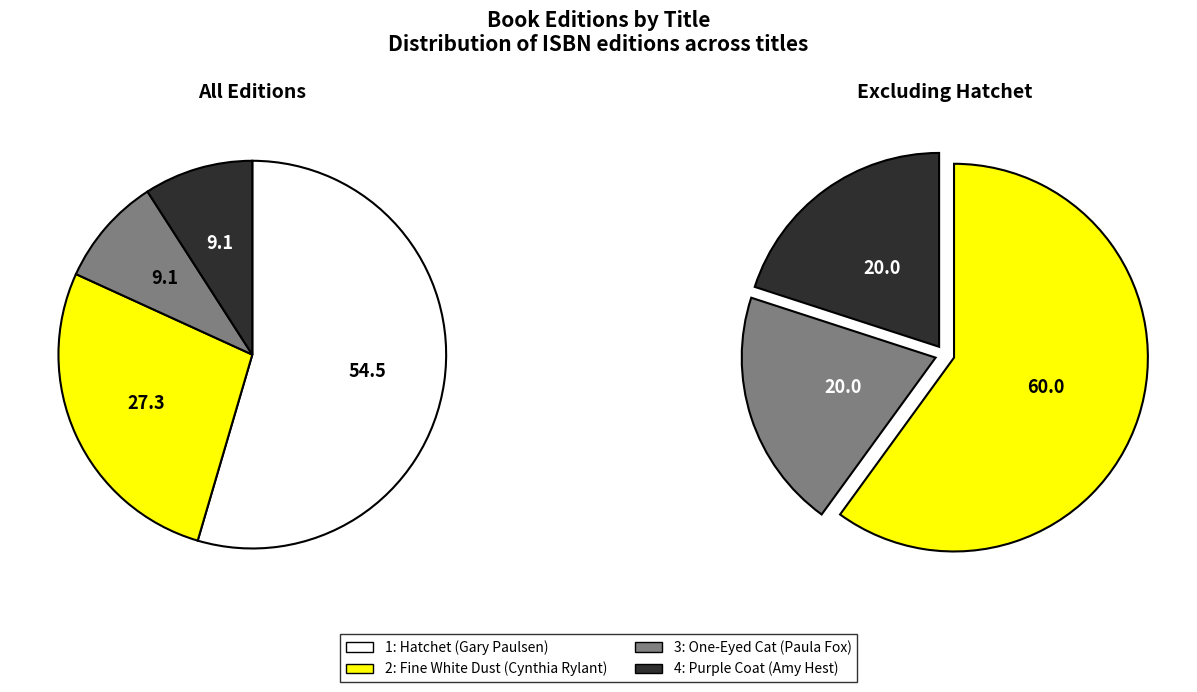

To the nearest percent, what is the average slice percentage?

25%